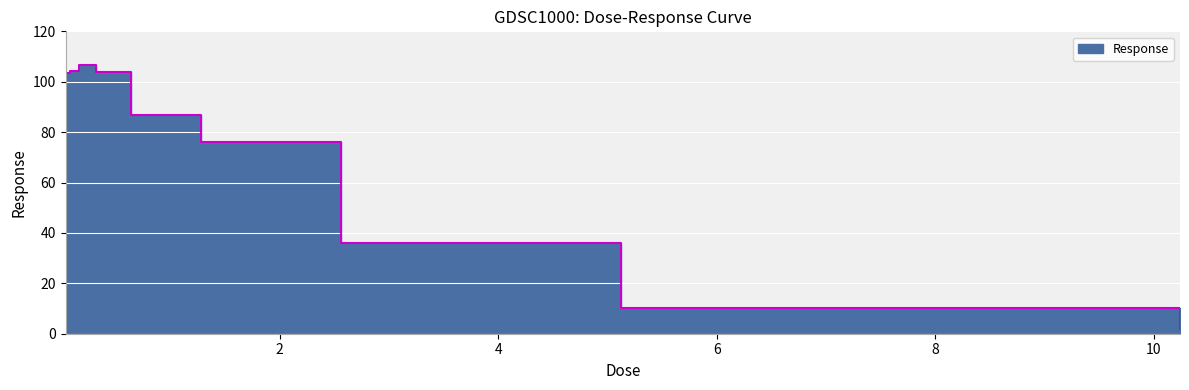

Which has a higher value, 1.28 or 2.56?

1.28